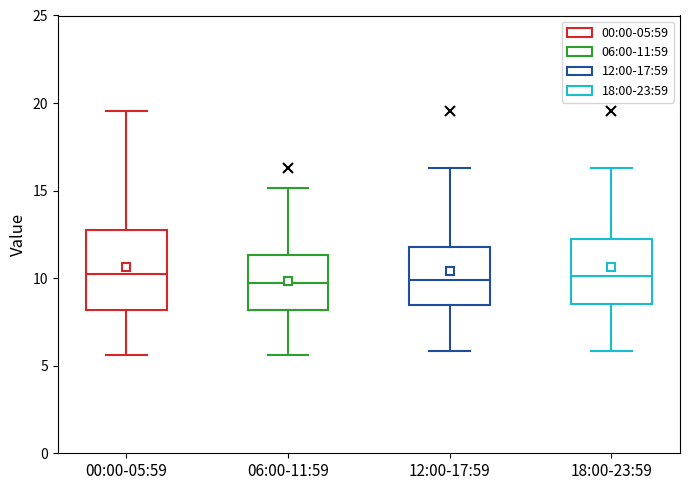

Reading left to right, transcribe this box plot: for each box, give where its median line is, the range the box spans, and where its two whiskers end, as read against the y-axis. The values are not printed on the chart, so give them approximately, as read against the axis.

00:00-05:59: median 10.5, box 8.0 to 13.0, whiskers 5.5 to 19.5
06:00-11:59: median 10.0, box 8.0 to 11.5, whiskers 5.5 to 15.0
12:00-17:59: median 10.0, box 8.5 to 12.0, whiskers 6.0 to 16.5
18:00-23:59: median 10.0, box 8.5 to 12.0, whiskers 6.0 to 16.5